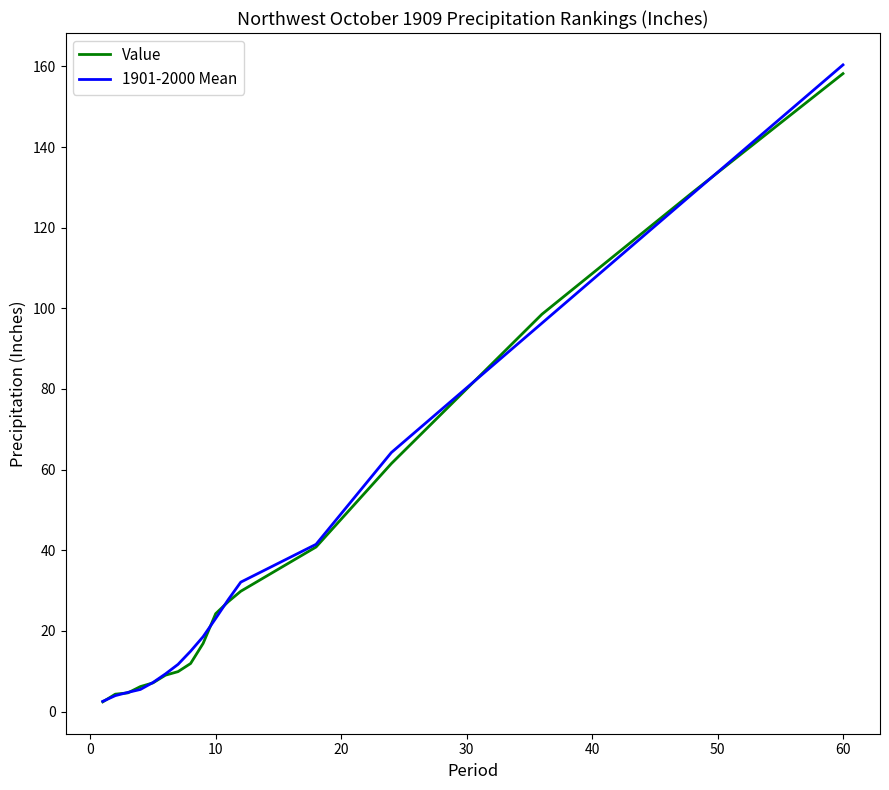

What are all the series names shown in the legend?

Value, 1901-2000 Mean